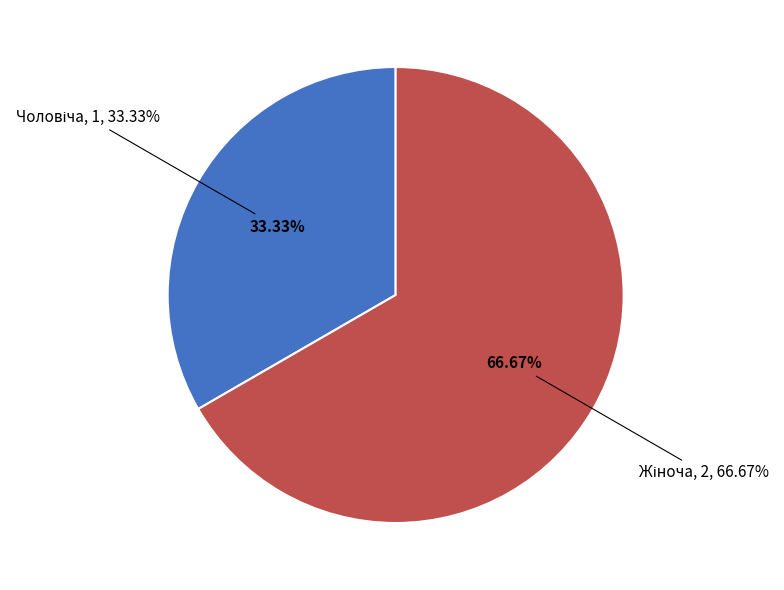

How many segments does this pie chart have?

2